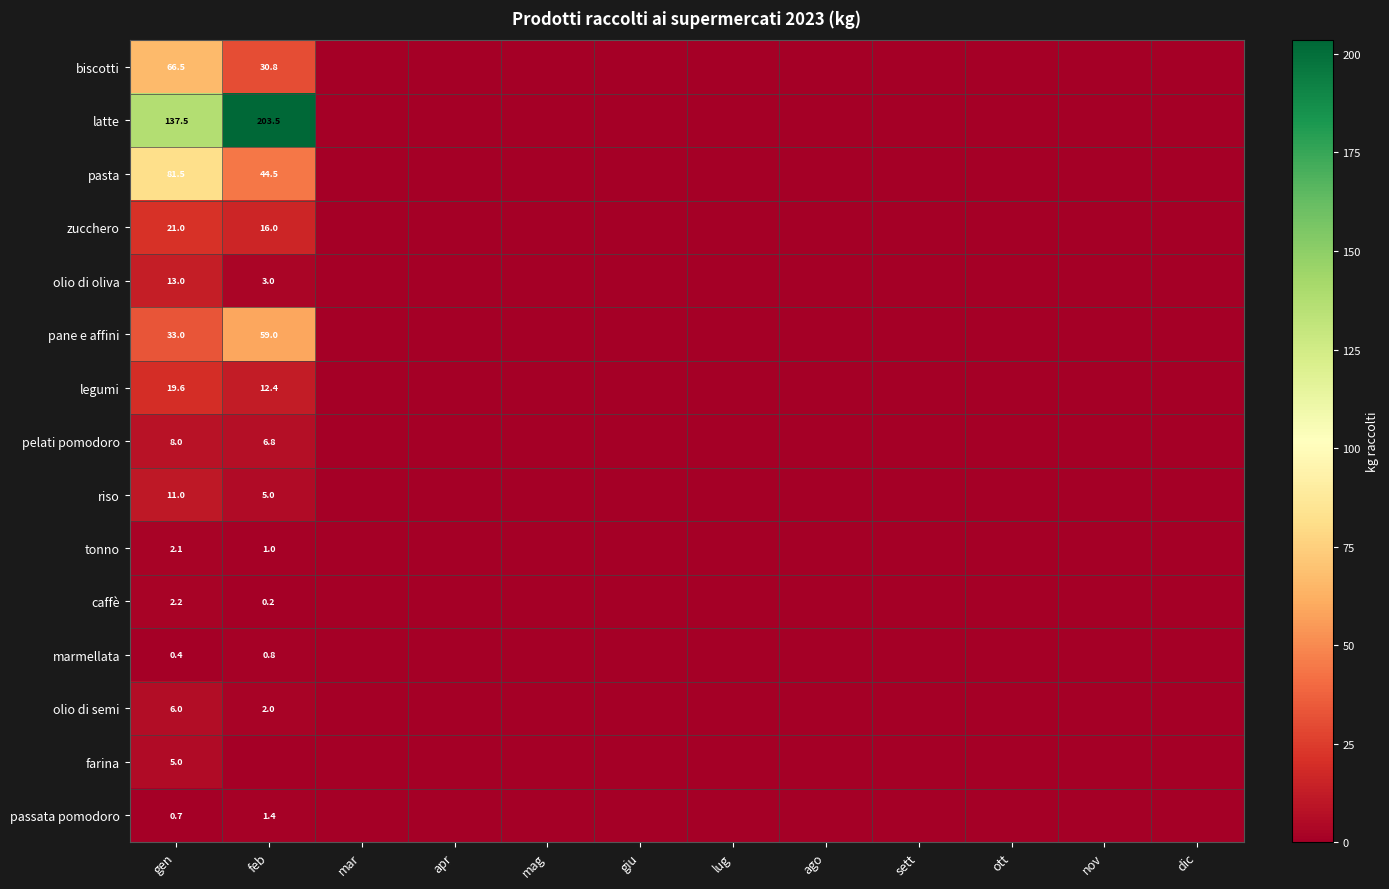

At gen, list the series in order from smallest to largest.

marmellata, passata pomodoro, tonno, caffè, farina, olio di semi, pelati pomodoro, riso, olio di oliva, legumi, zucchero, pane e affini, biscotti, pasta, latte